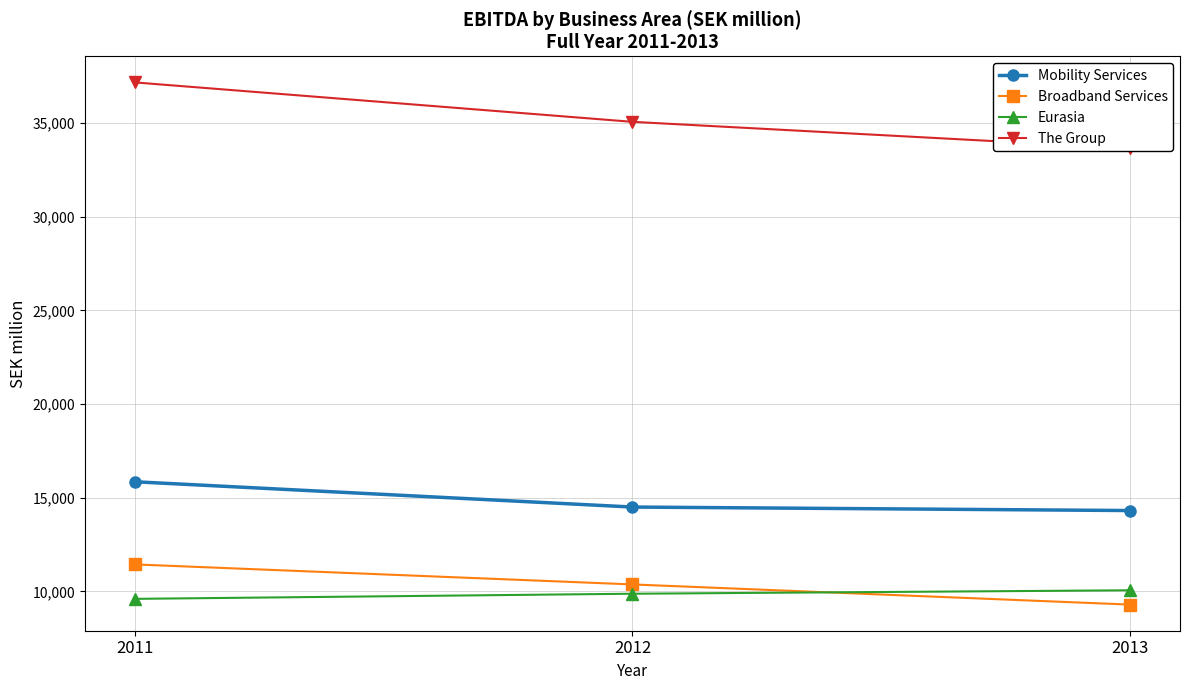

What is the value of the Broadband Services point at the 2nd from the left?

10371